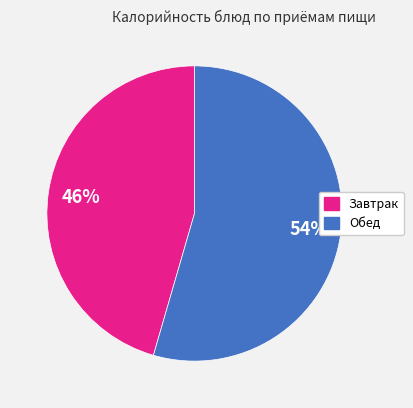

To the nearest percent, what is the average slice percentage?

50%